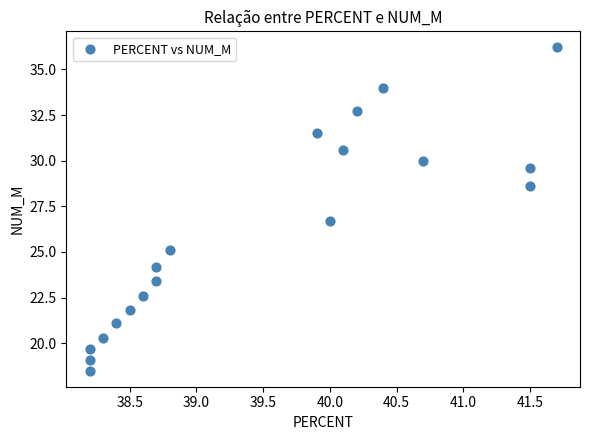

What is the range of X values (max minus min)?

3.5